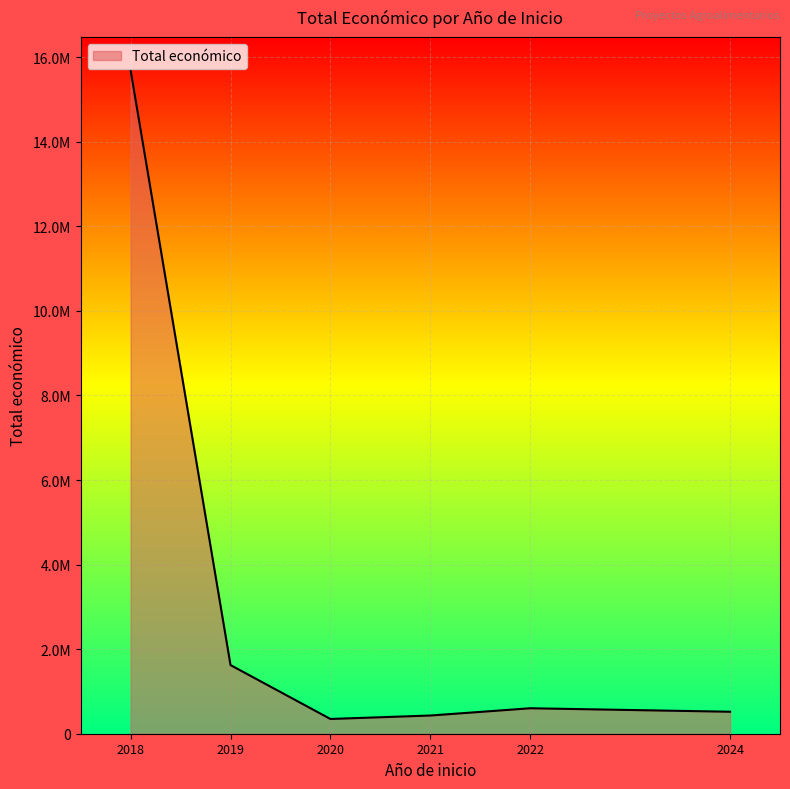

Does the chart display data point markers on the line(s)?

No